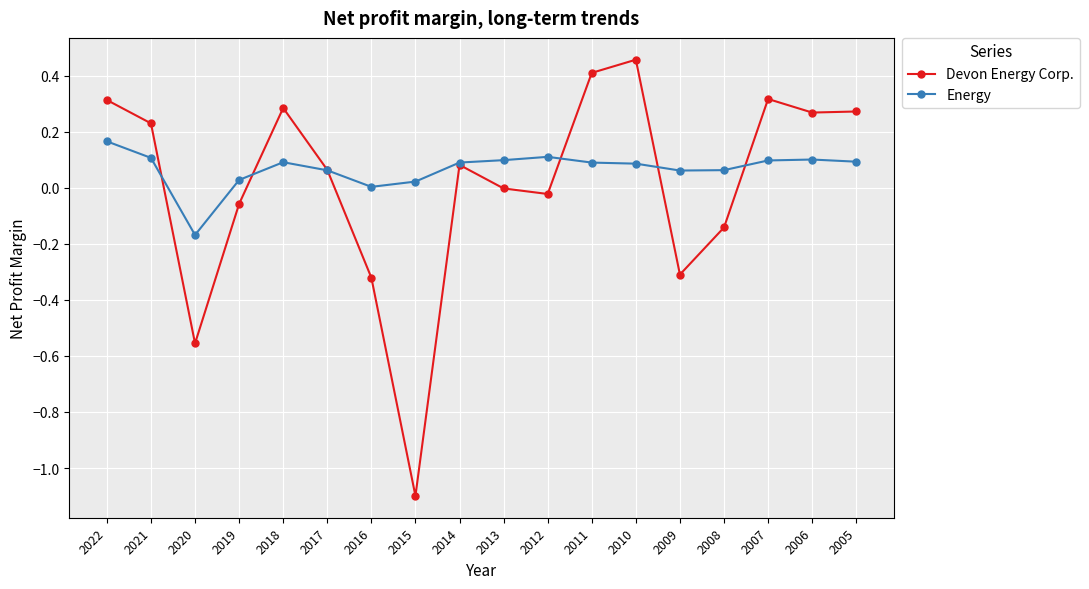

What is the value of the Devon Energy Corp. point at the 8th from the left?

-1.1